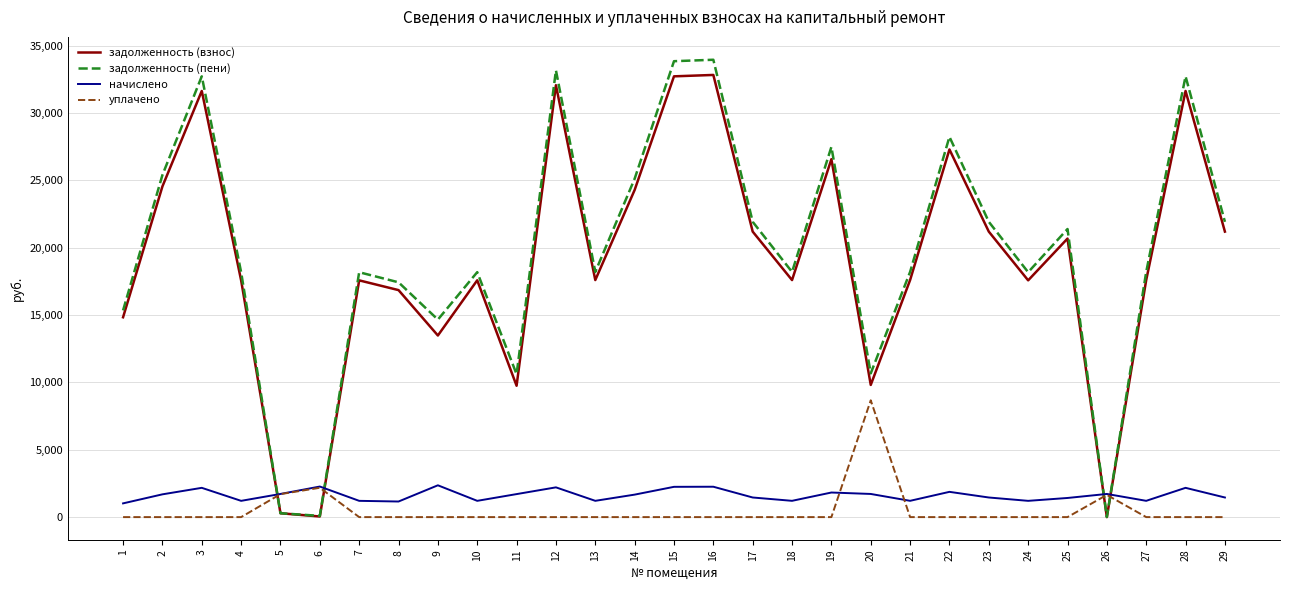

What is the lowest value of the начислено series?

1019.4